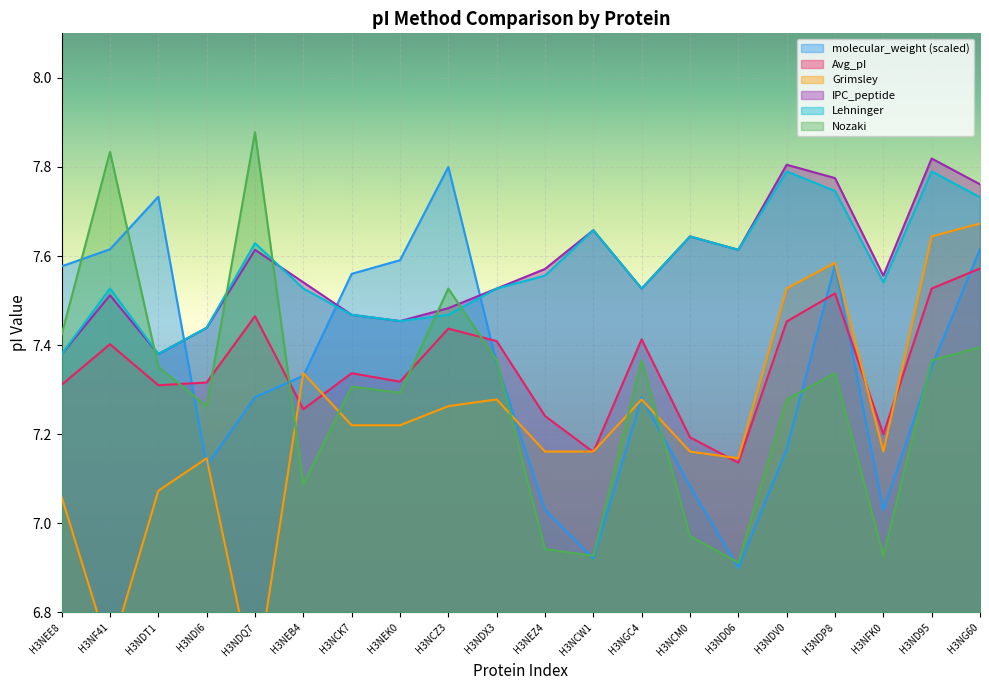

Which series changed the most between H3NCW1 and H3NDP8?

molecular_weight